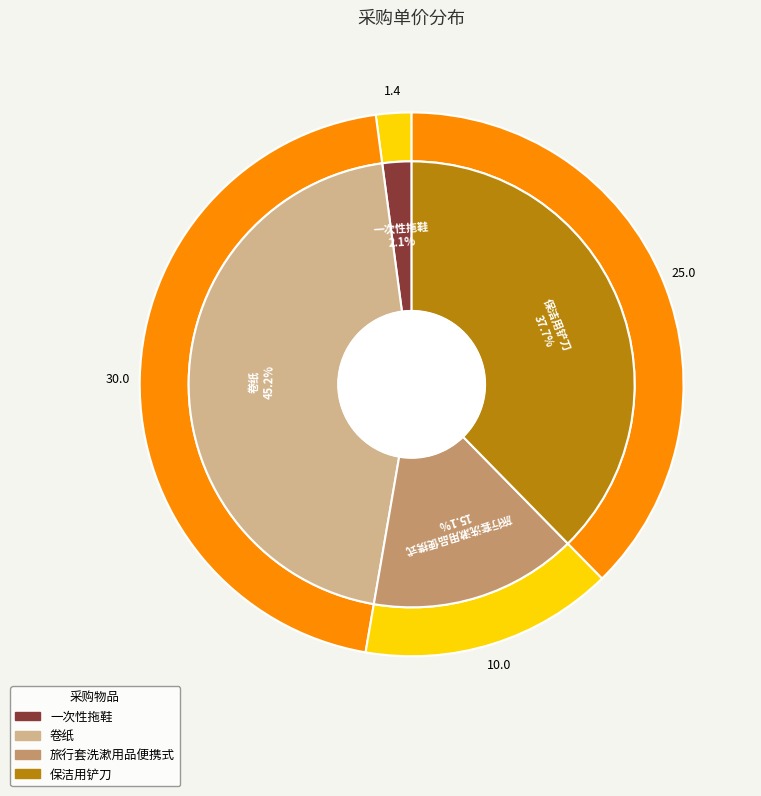

Do 卷纸 and 保洁用铲刀 together represent more than half of the pie?

Yes